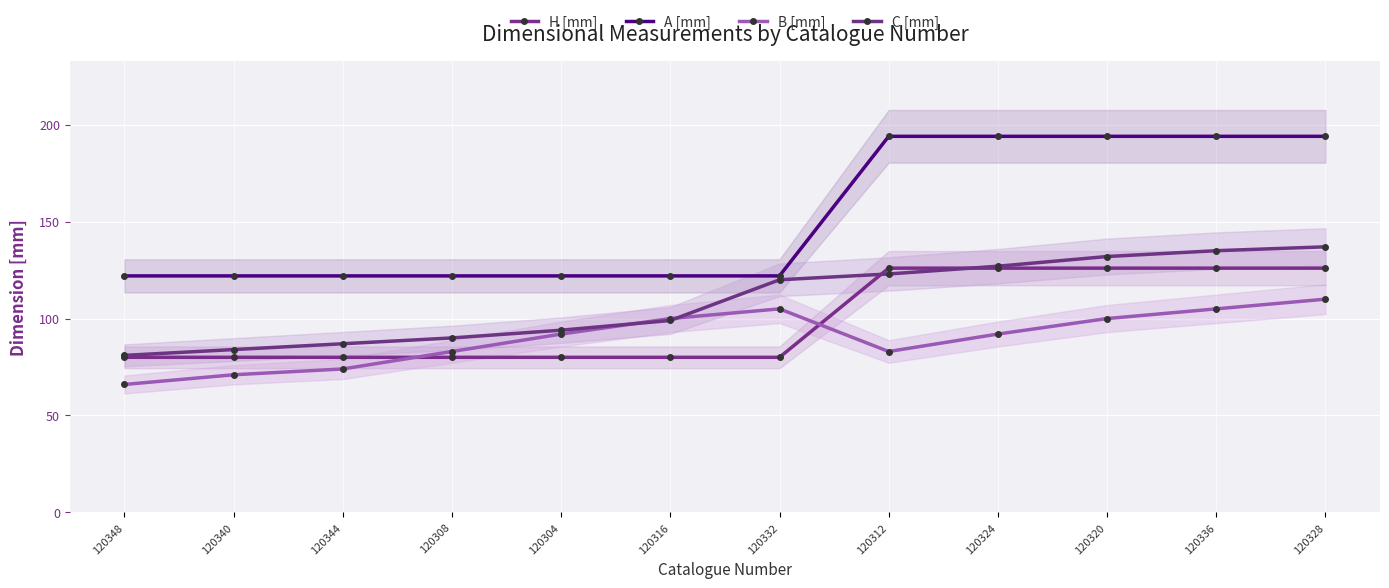

At which category does B [mm] reach its first local peak?

120332